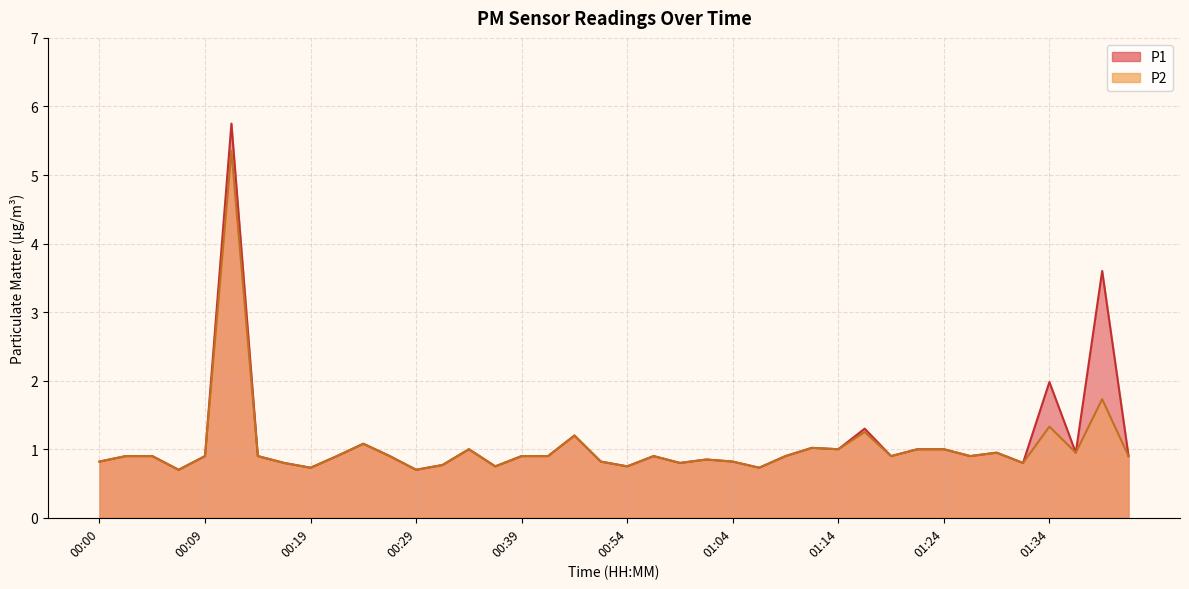

What is the label of the 39th point from the right?

00:02